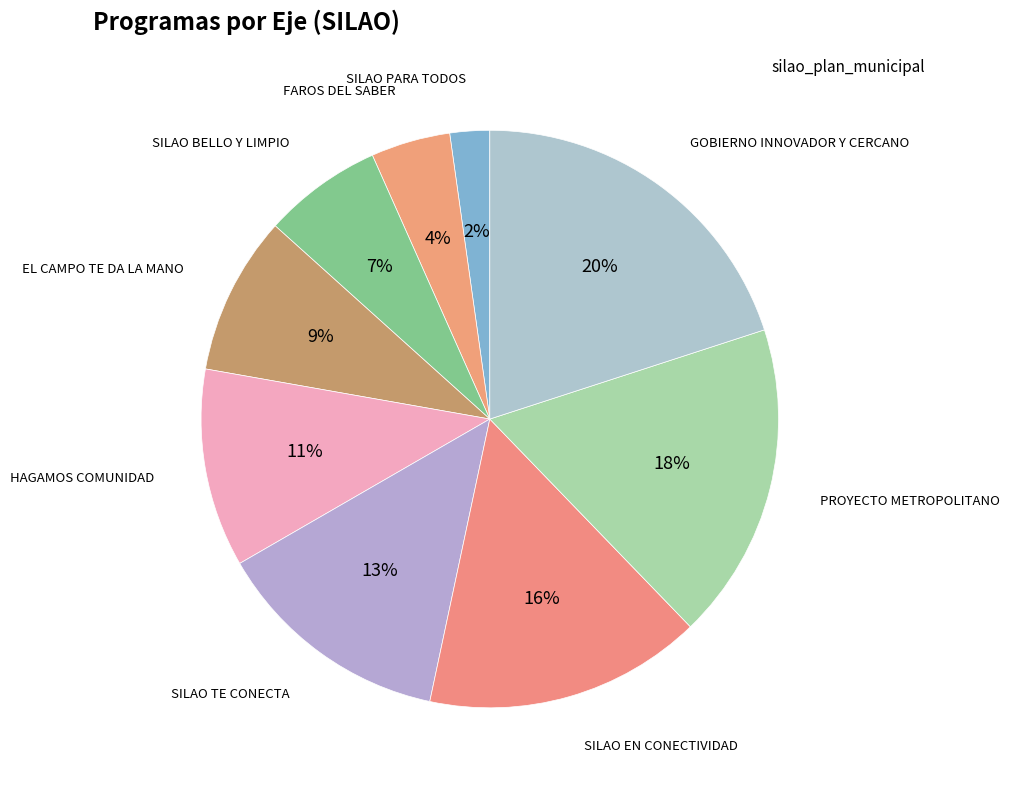

How many slices are in this pie chart?

9